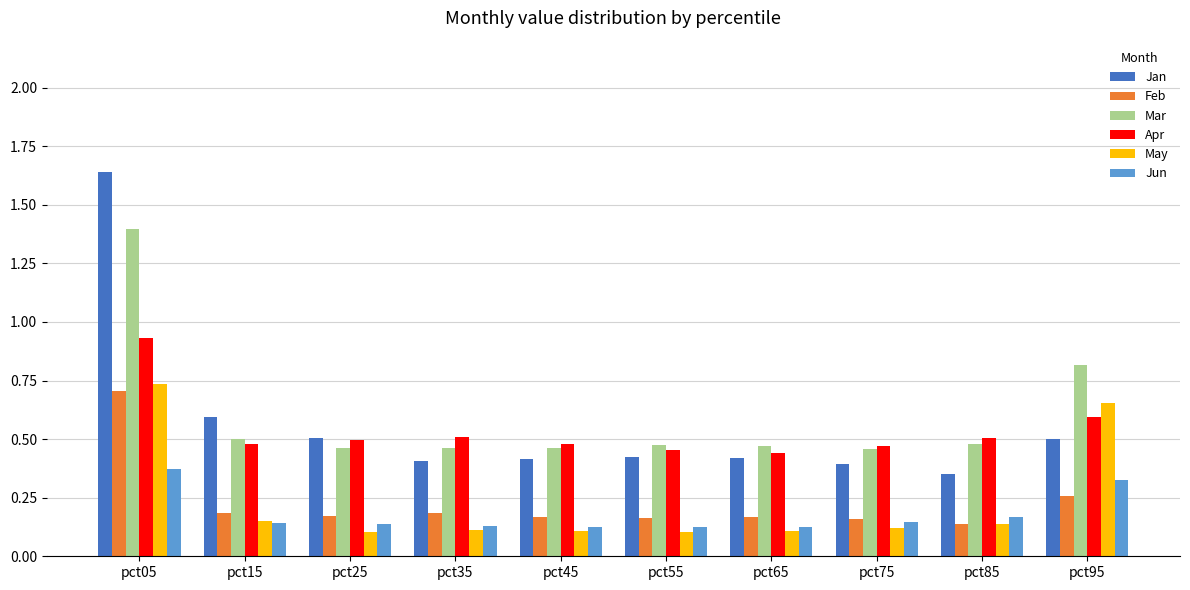

True or false: Feb has a value of 0.2 at pct25.

True